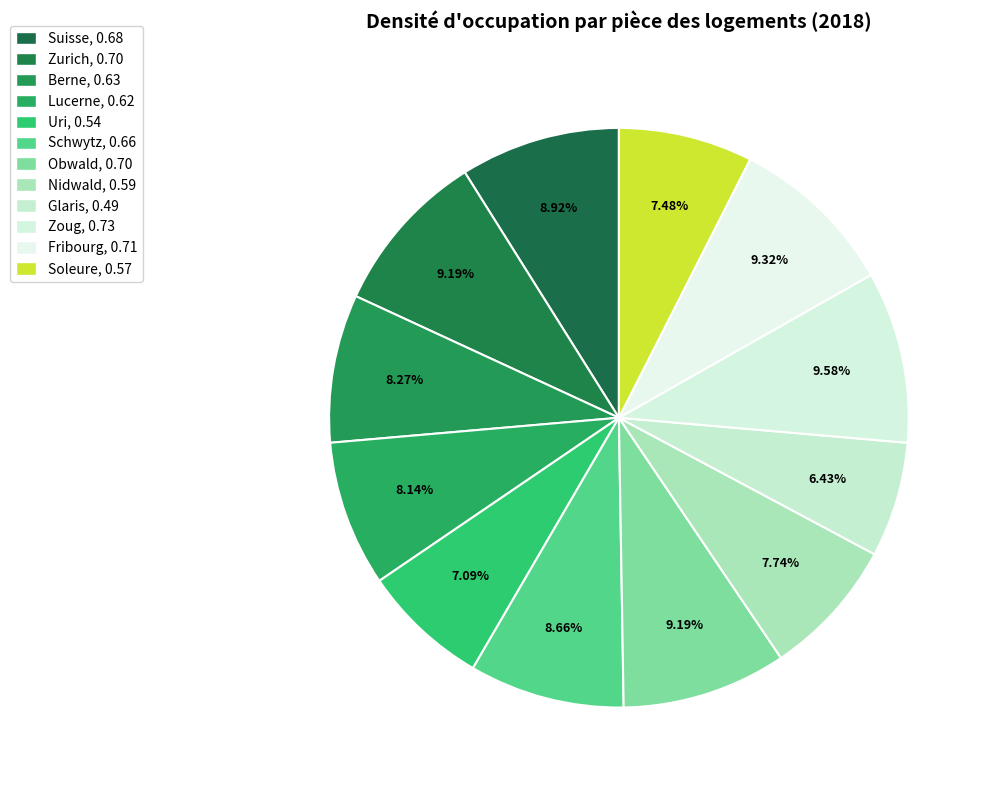

Between Fribourg and Glaris, which is larger?

Fribourg